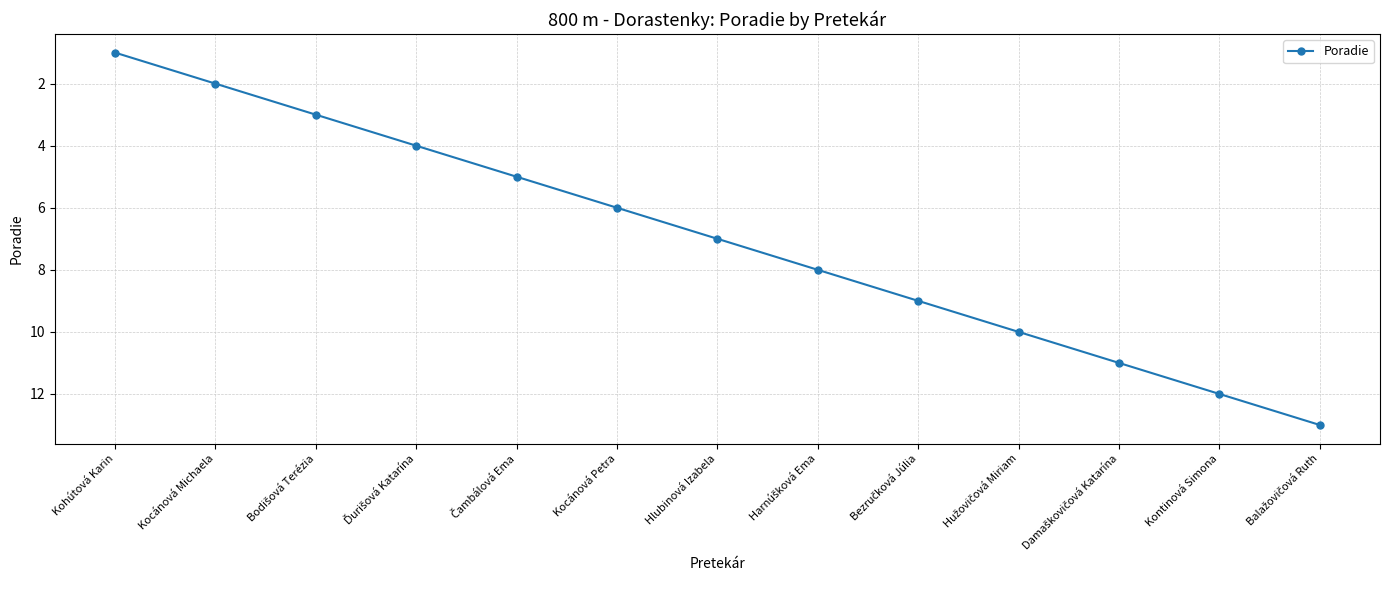

The chart shows a value of 11 at Kocánová Petra. True or false?

False